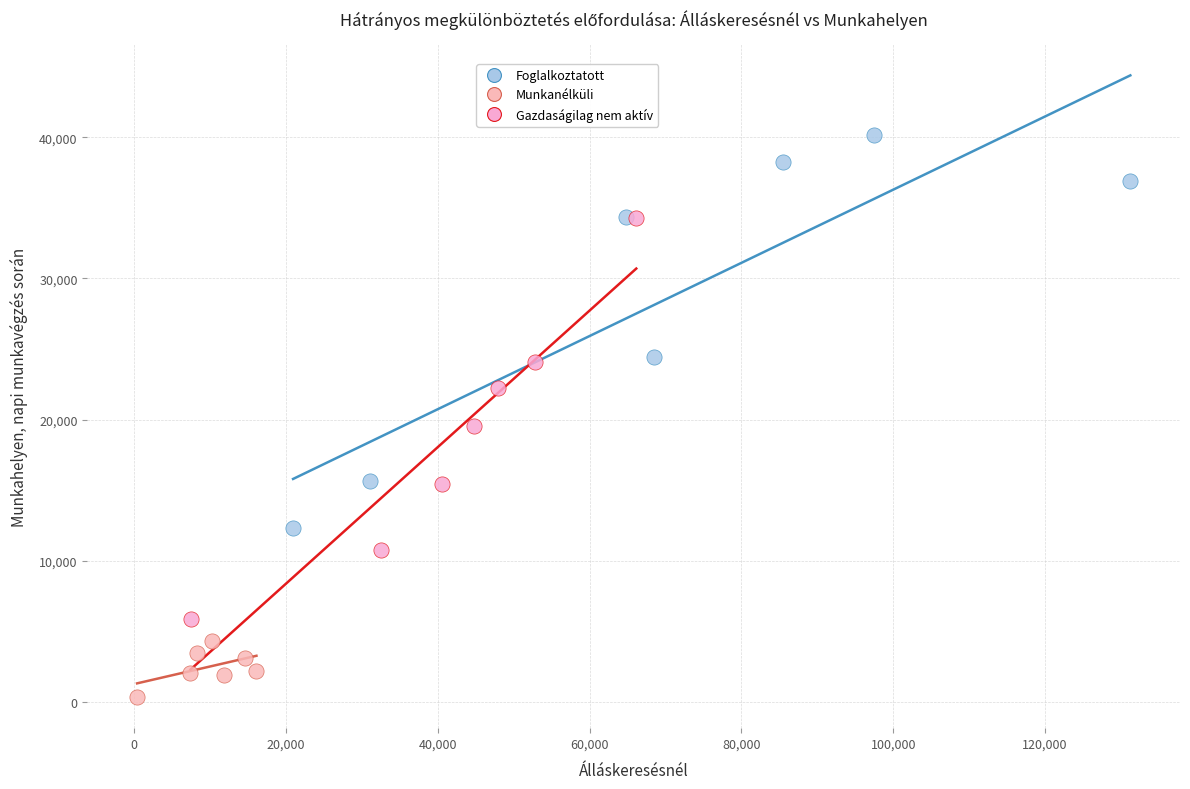

Which series contains the lowest Y value?

Munkanélküli